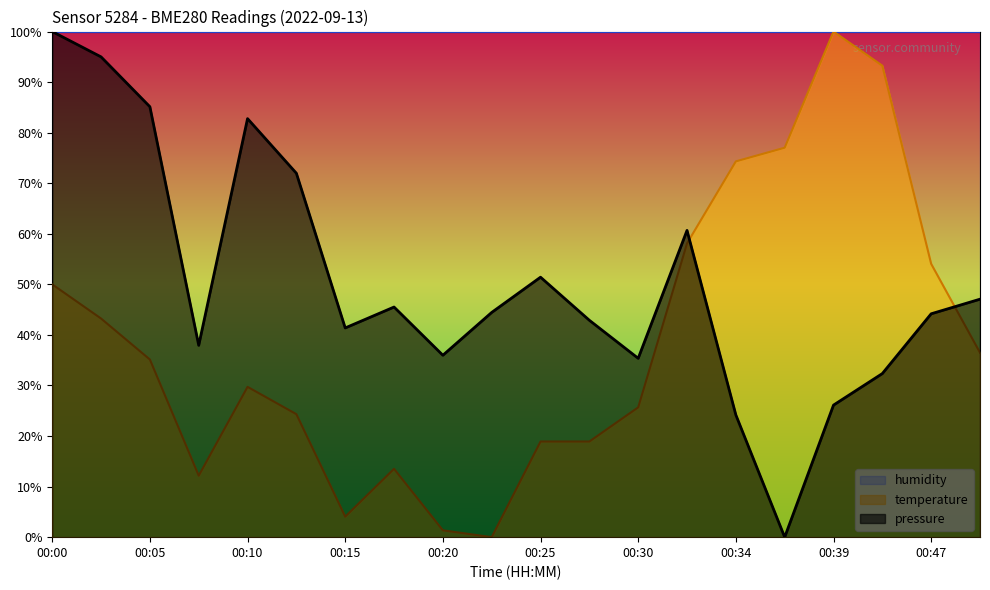

Reading right to left, transcribe all the data shown in this chart.

pressure: 47.1	44.2	32.4	26.1	0.0	24.2	60.7	35.4	42.9	51.4	44.4	36.0	45.5	41.4	72.0	82.8	37.9	85.1	95.0	100.0
temperature: 36.5	54.1	93.2	100.0	77.0	74.3	58.1	25.7	18.9	18.9	0.0	1.4	13.5	4.1	24.3	29.7	12.2	35.1	43.2	50.0